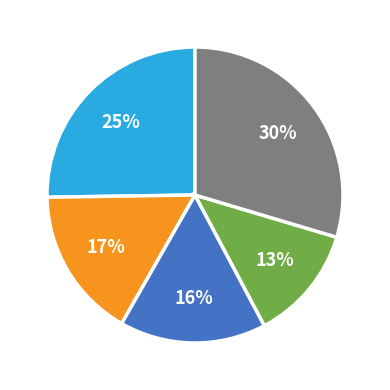

Is there a majority slice in this chart?

No